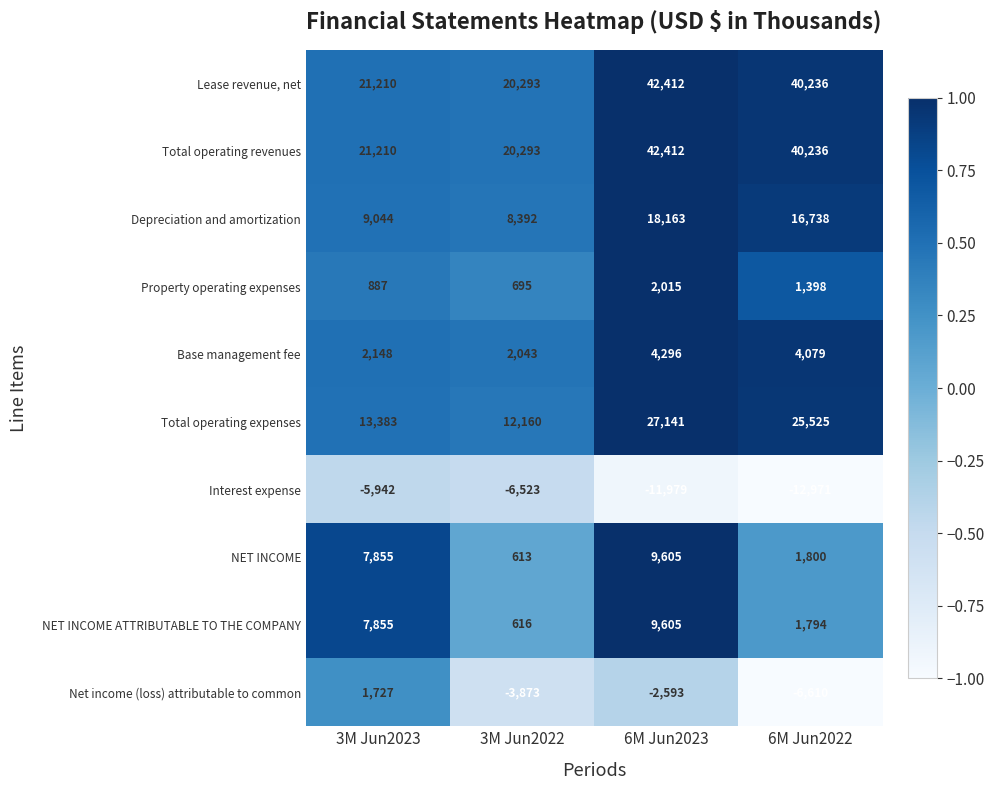

At which label does NET INCOME ATTRIBUTABLE TO THE COMPANY reach its minimum?

3M Jun2022